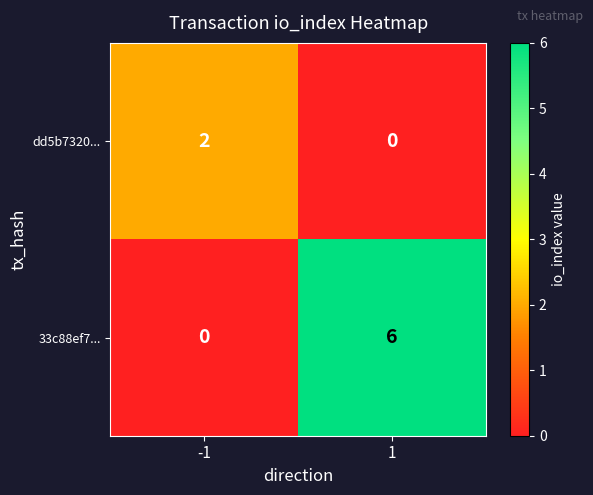

Rank the series by their maximum value, from lowest to highest.

dd5b7320..., 33c88ef7...